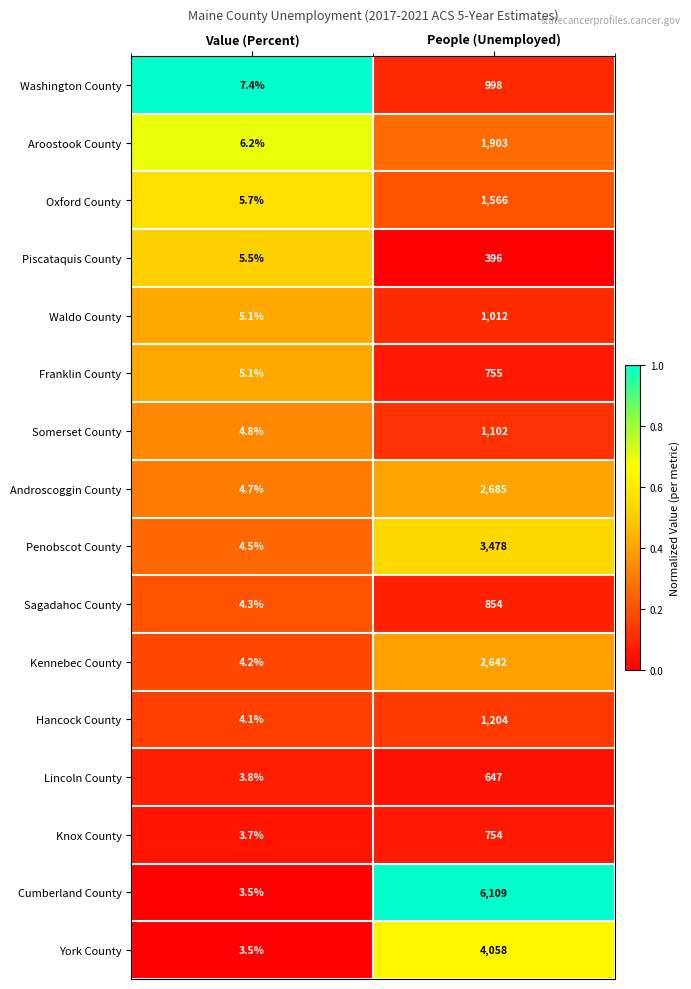

Between Value (Percent) and People (Unemployed), which series saw the biggest shift?

Cumberland County